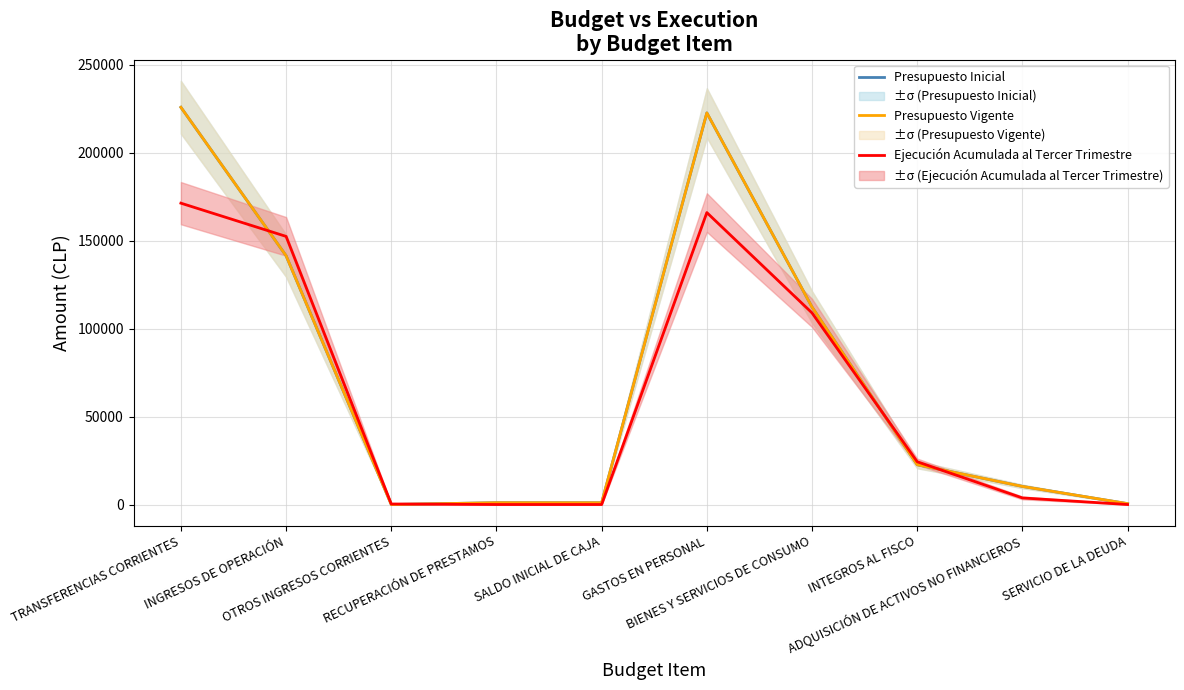

At how many categories does at least one series exceed 137753?

3